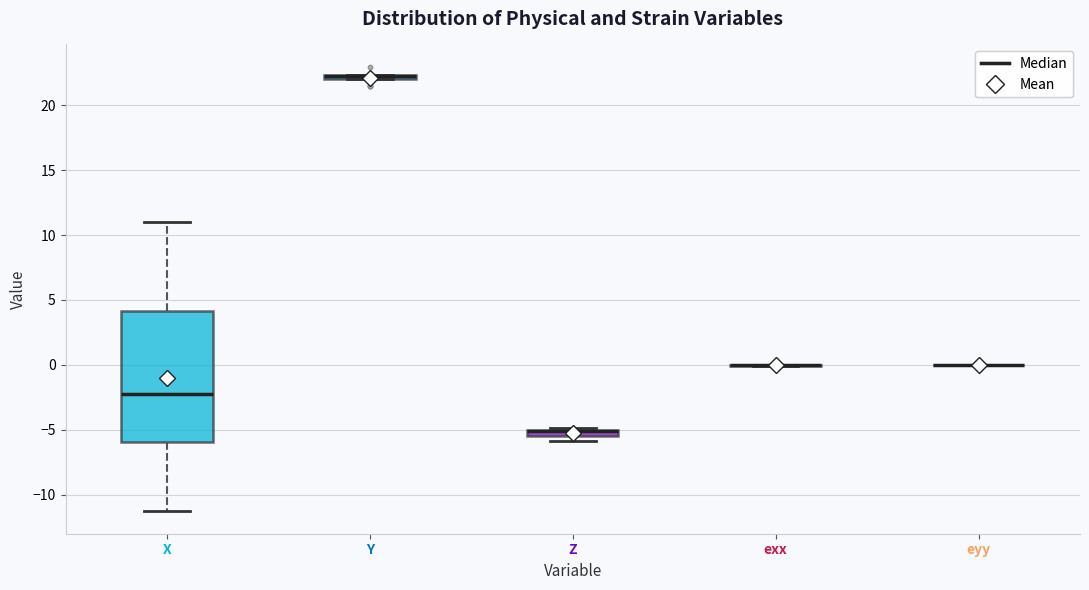

Comparing the boxes themselves (not the whiskers), which one is the tallest?

X